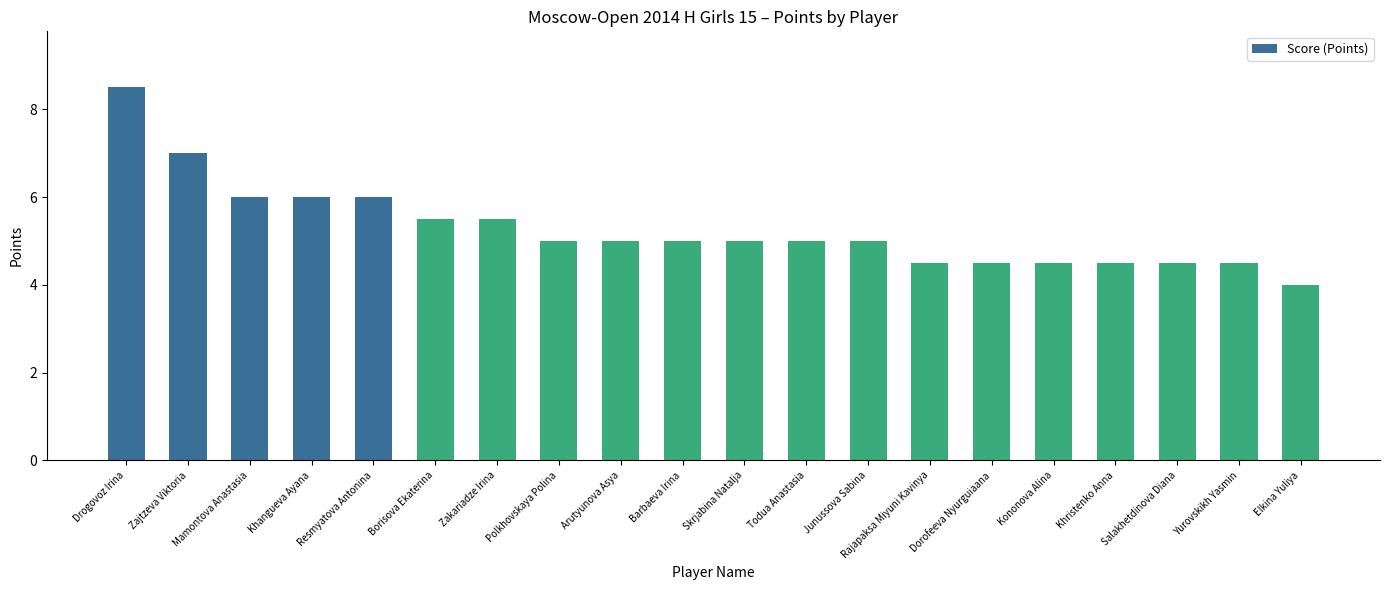

Count the number of categories in the chart.

20